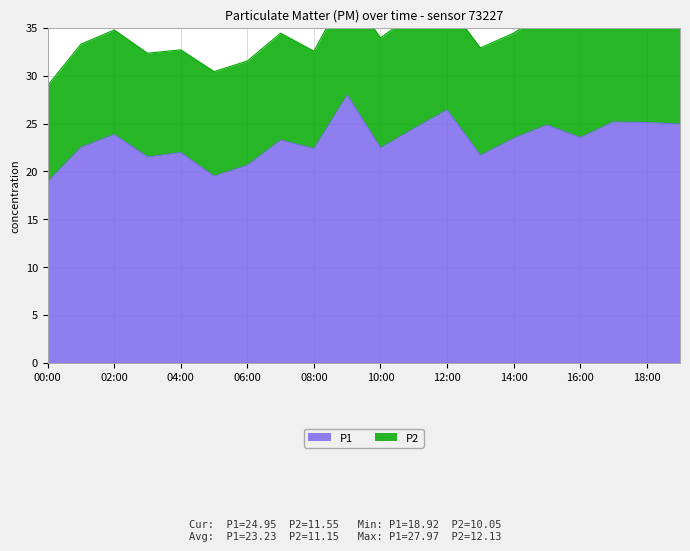

What is the value of the 18th point from the left?

25.2